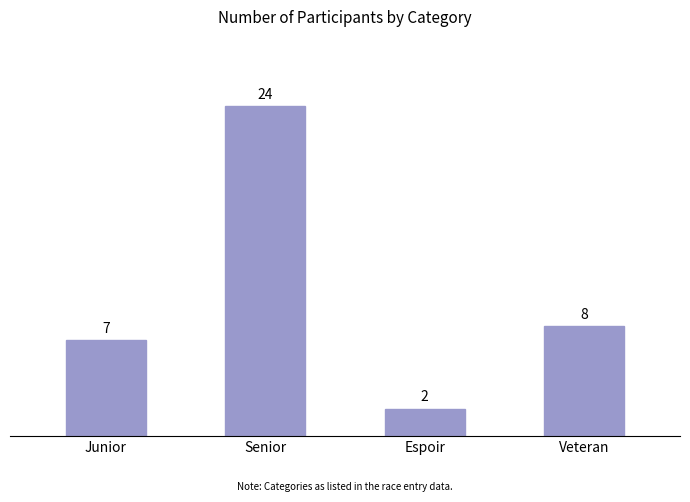

What is the difference between the maximum and minimum values?

22